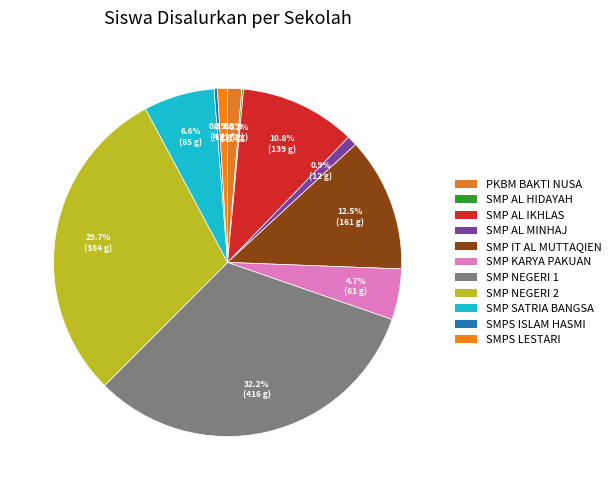

Is there a majority slice in this chart?

No